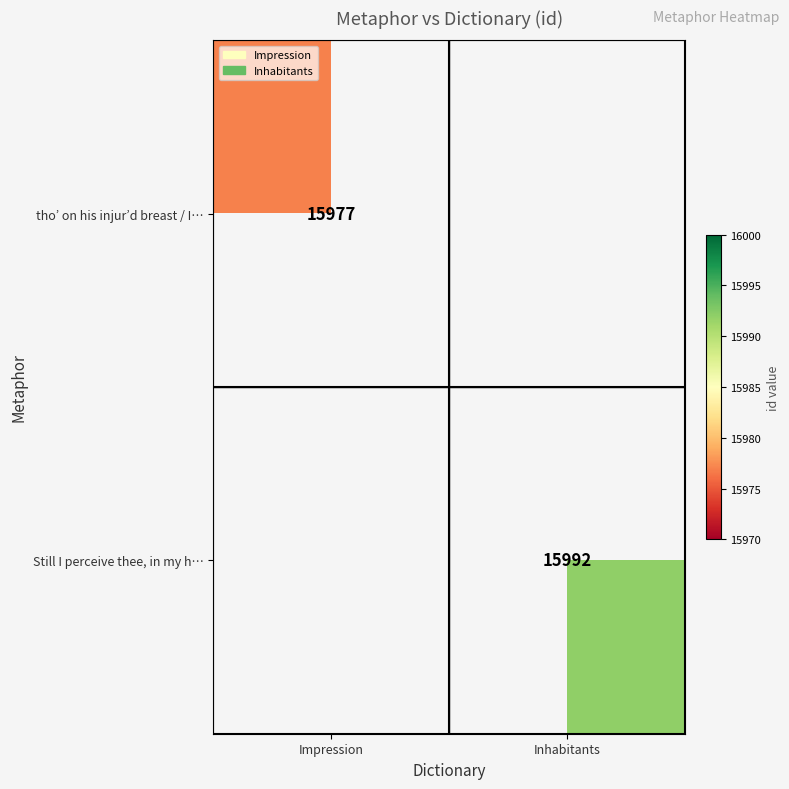

Which category has the highest value across all series?

Inhabitants